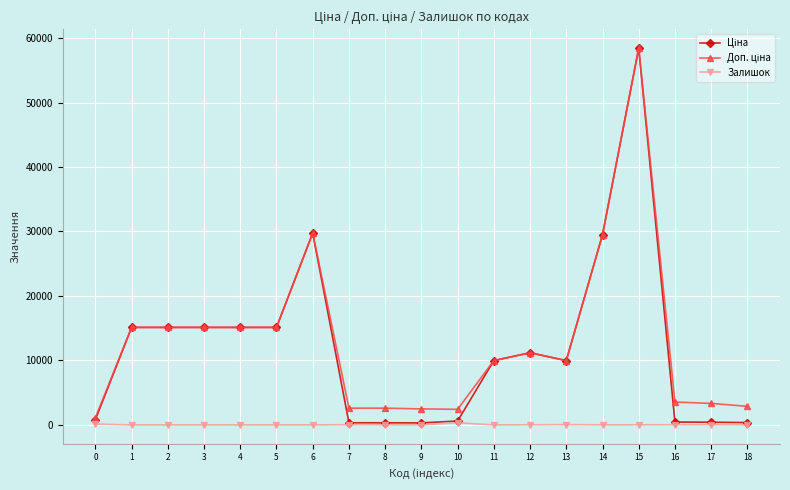

How many lines are shown in the chart?

3